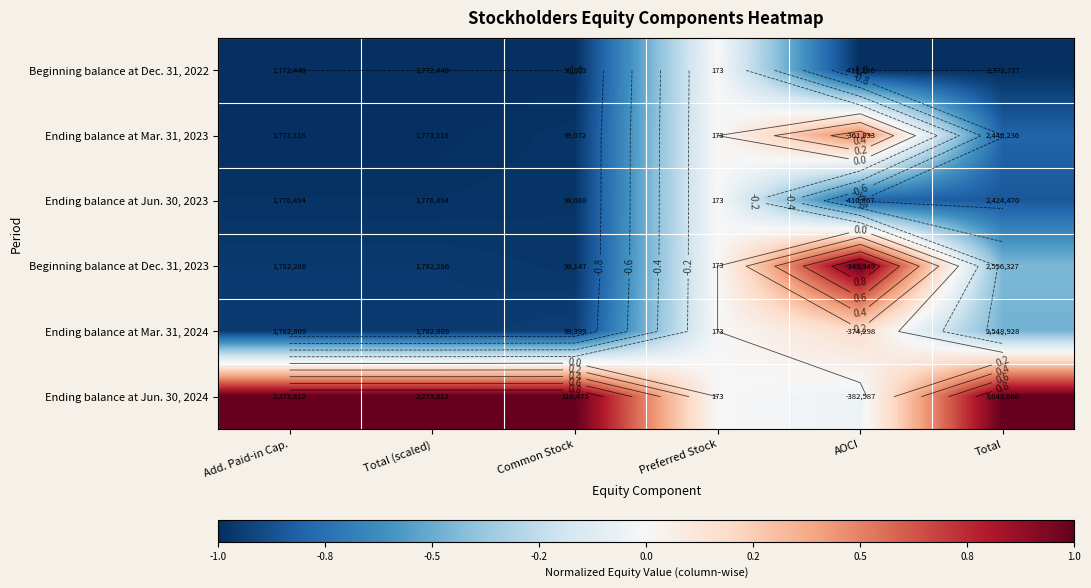

Is it true that Ending balance at Jun. 30, 2023 equals -0.2 at Total (scaled)?

False